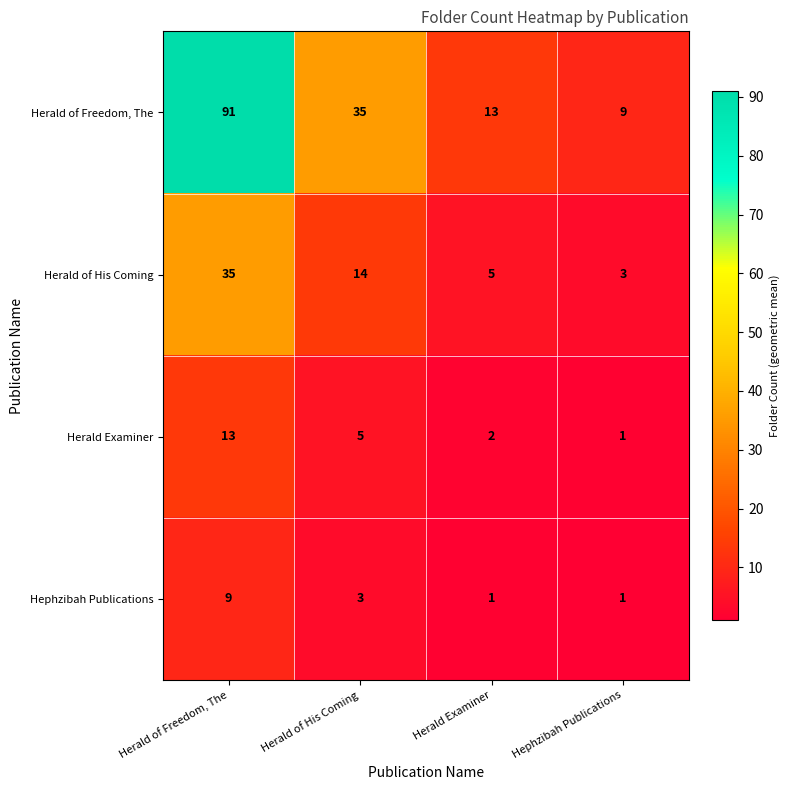

What is the average value of the Herald of His Coming series?

14